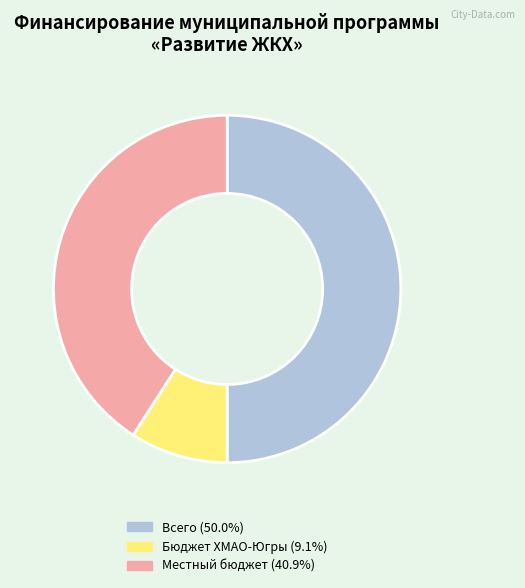

Does any single category account for the majority?

No